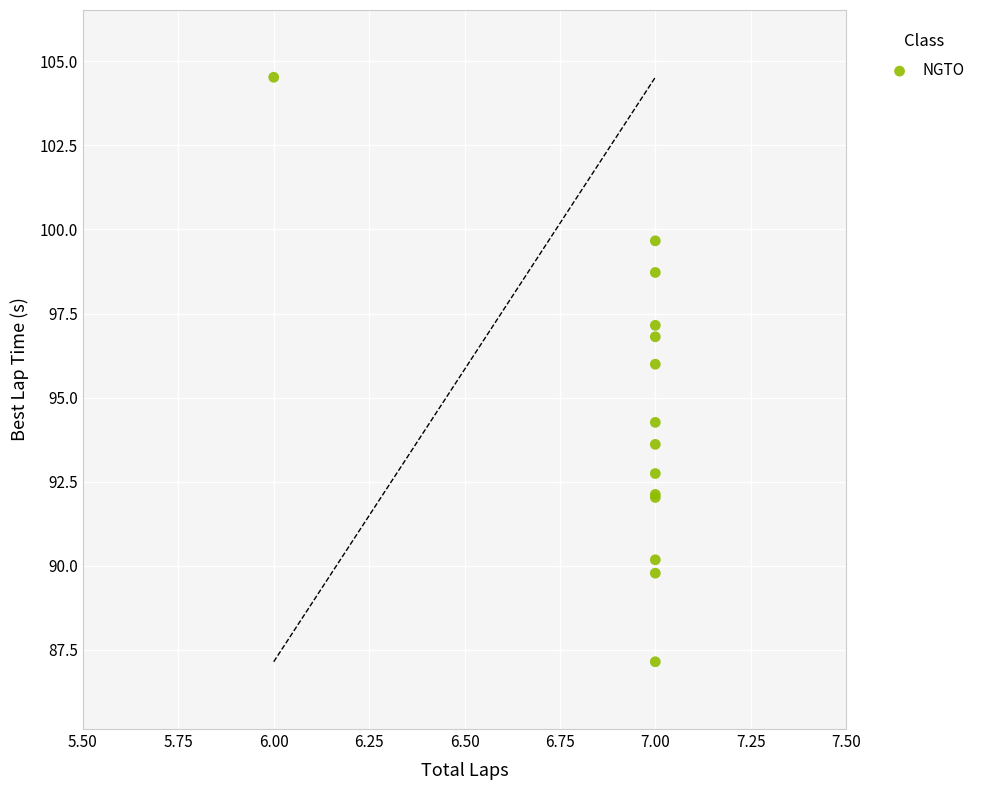

What Y value in the scatter plot is closest to 95?

94.3